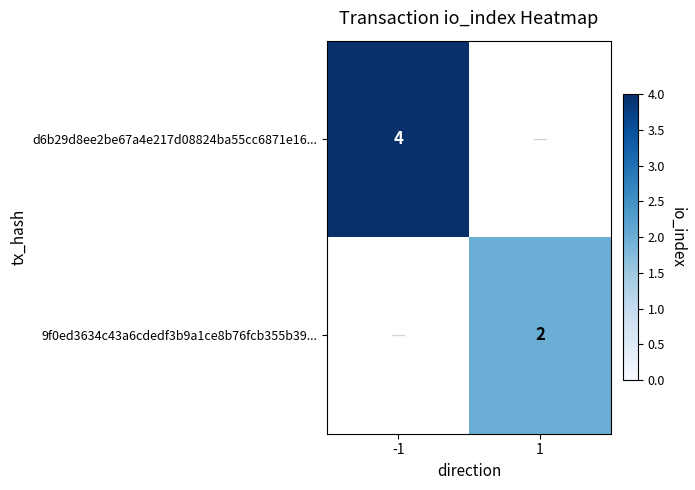

Is it true that d6b29d8ee2be67a4e217d08824ba55cc6871e16... equals 7 at -1?

False